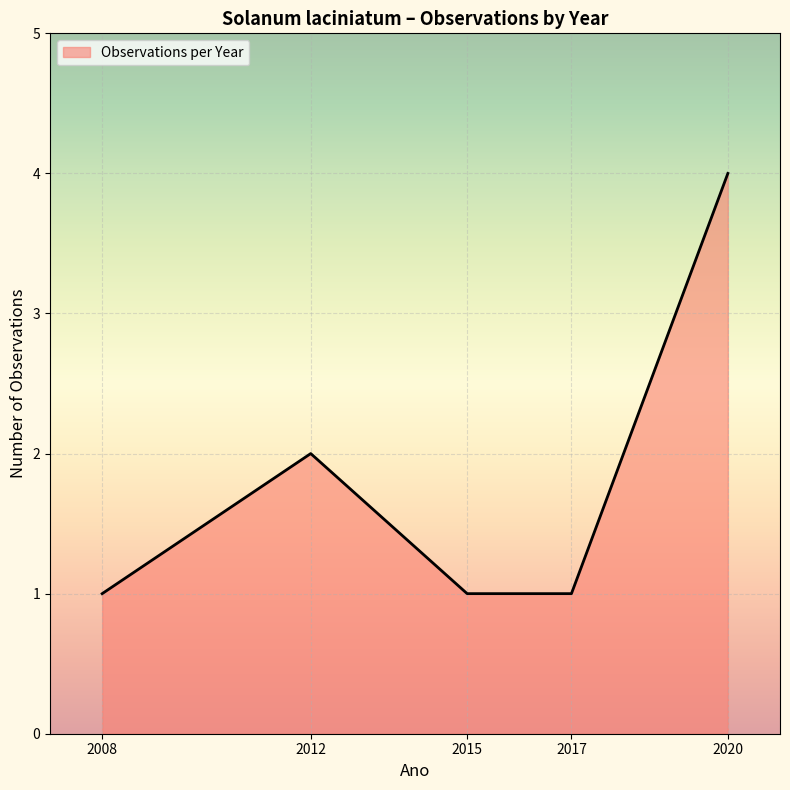

Which has a higher value, 2020 or 2008?

2020